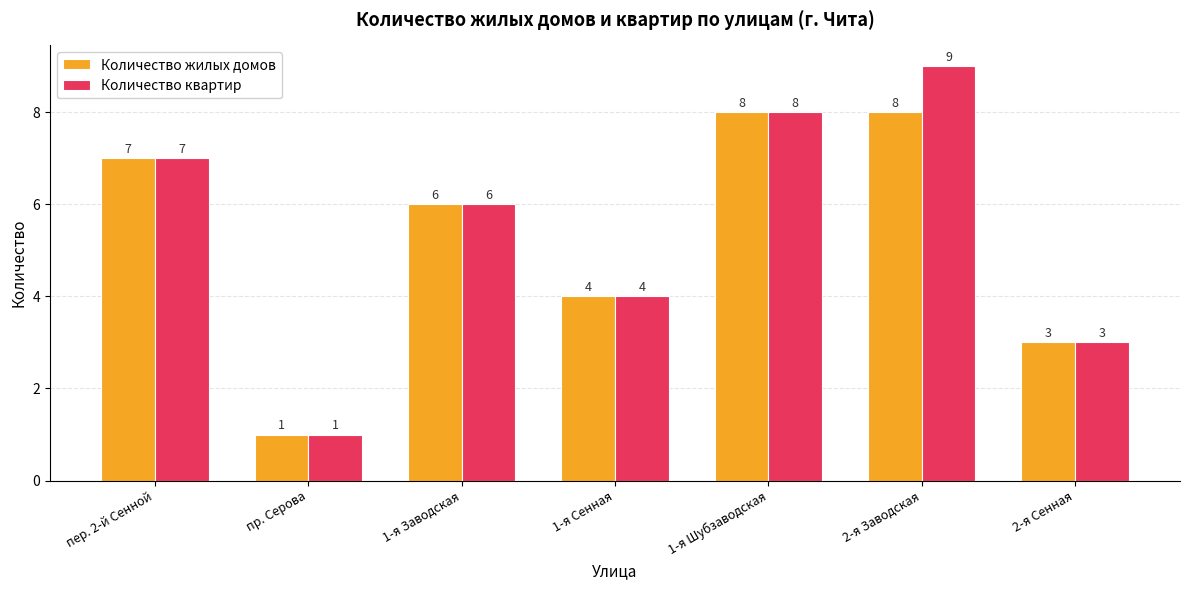

How many values in the Количество жилых домов series are below 6?

3